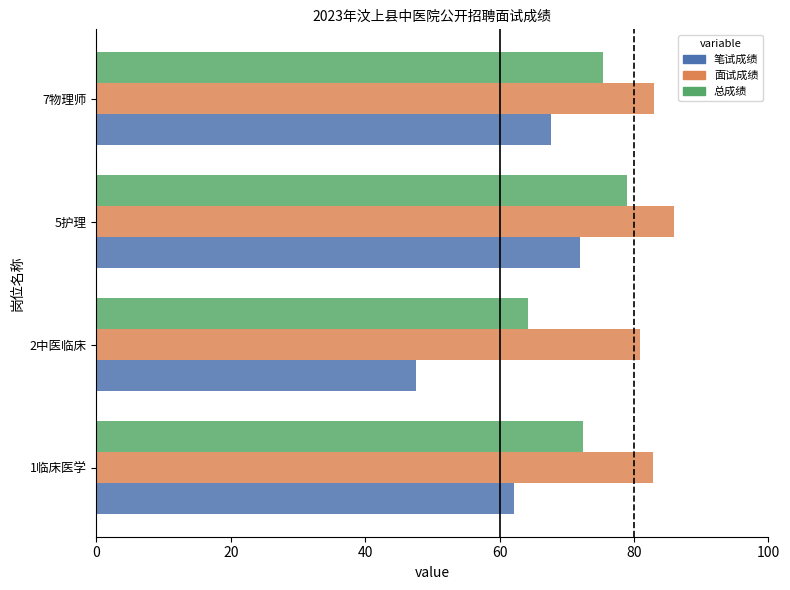

Which series has the widest spread of values?

笔试成绩